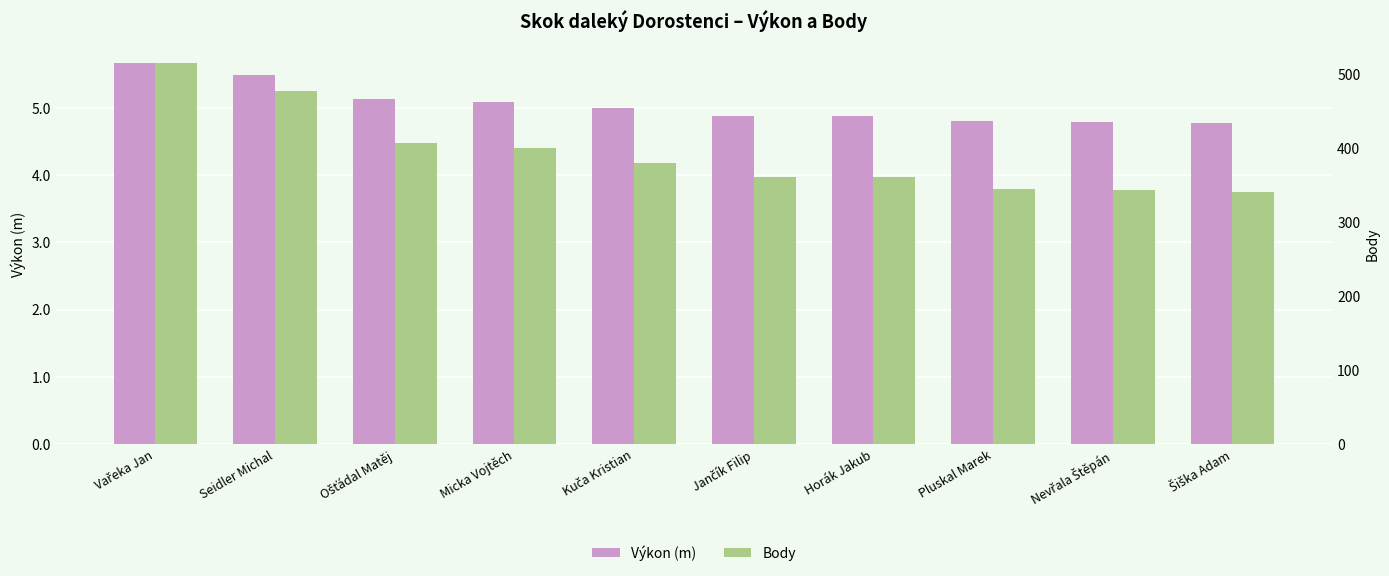

What is the approximate value of Body at Horák Jakub?

360.0